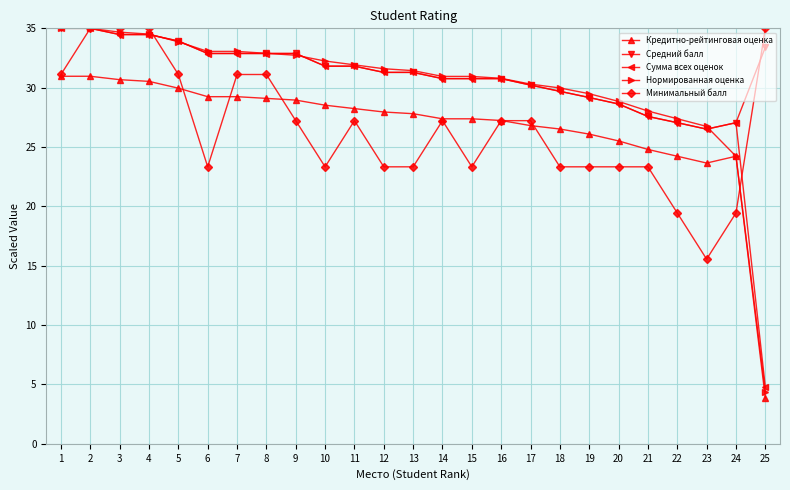

True or false: Нормированная оценка and Минимальный балл intersect in this chart.

True